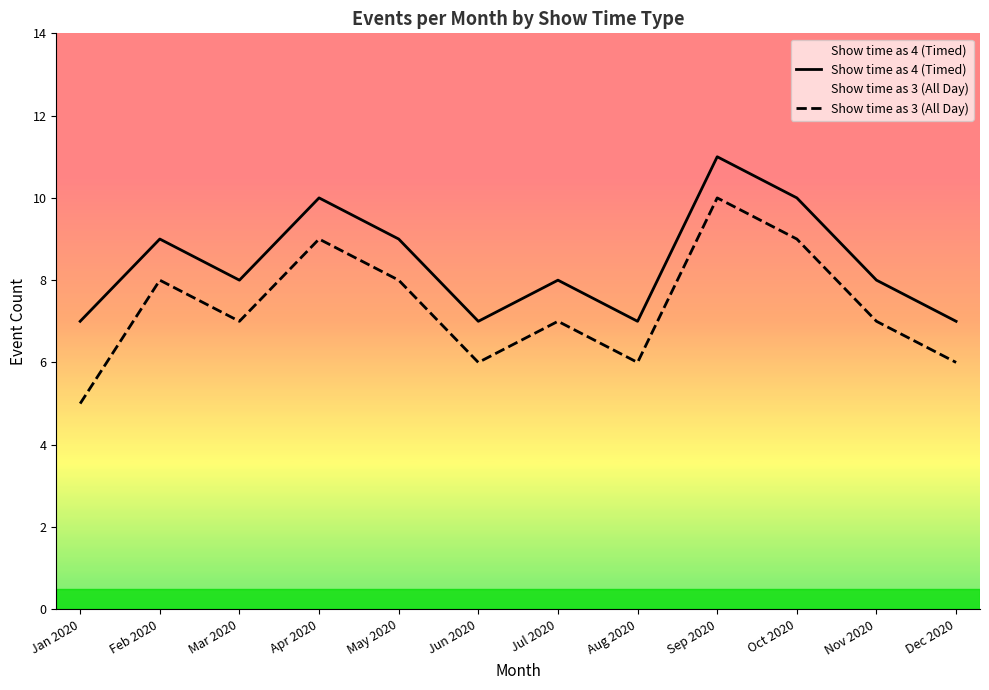

Between Jan 2020 and Aug 2020, which series saw the biggest shift?

Show time as 3 (All Day)